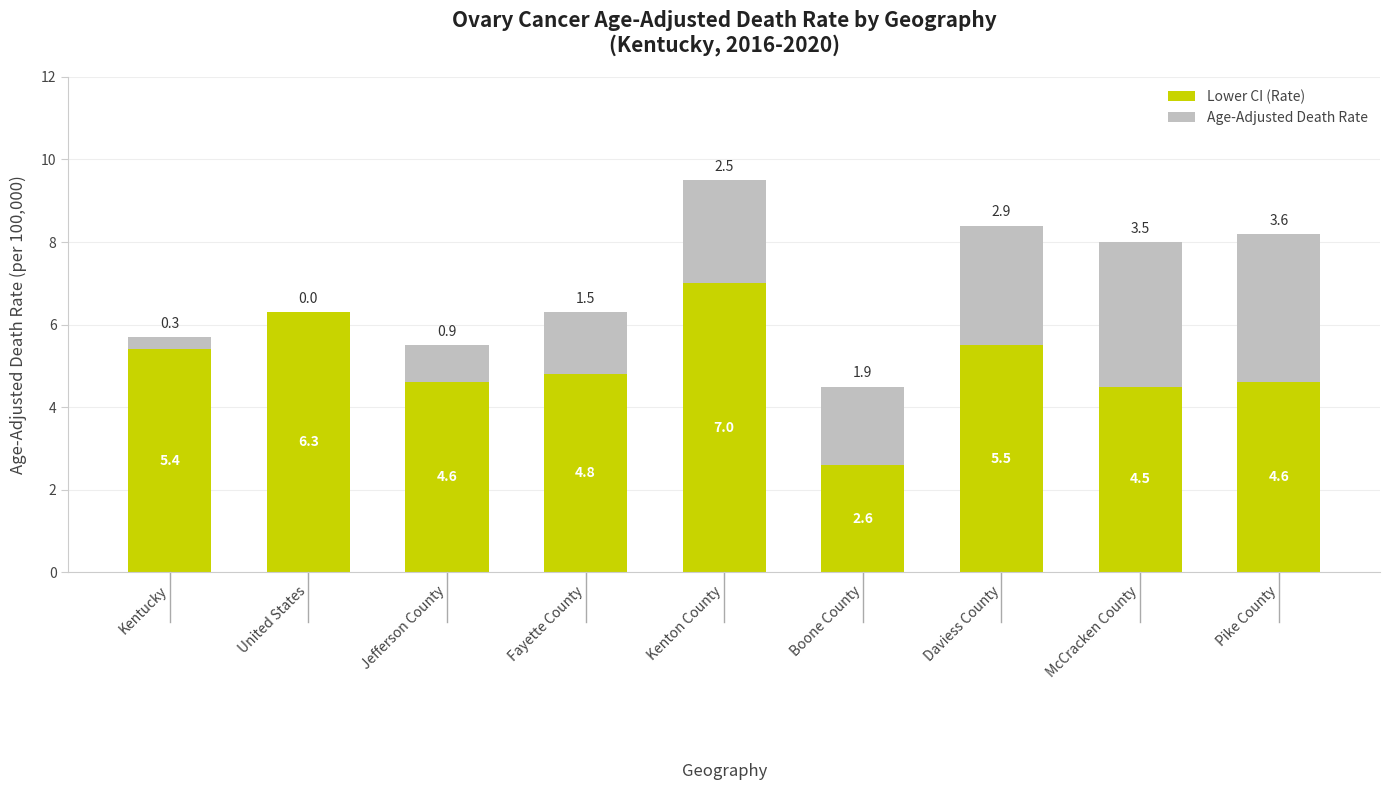

The Lower CI (Rate) series shows 5.5 at Daviess County. True or false?

True